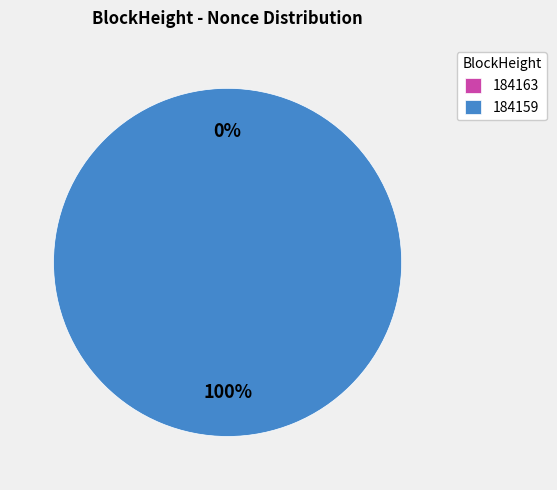

Which category has the biggest portion of the pie?

184159